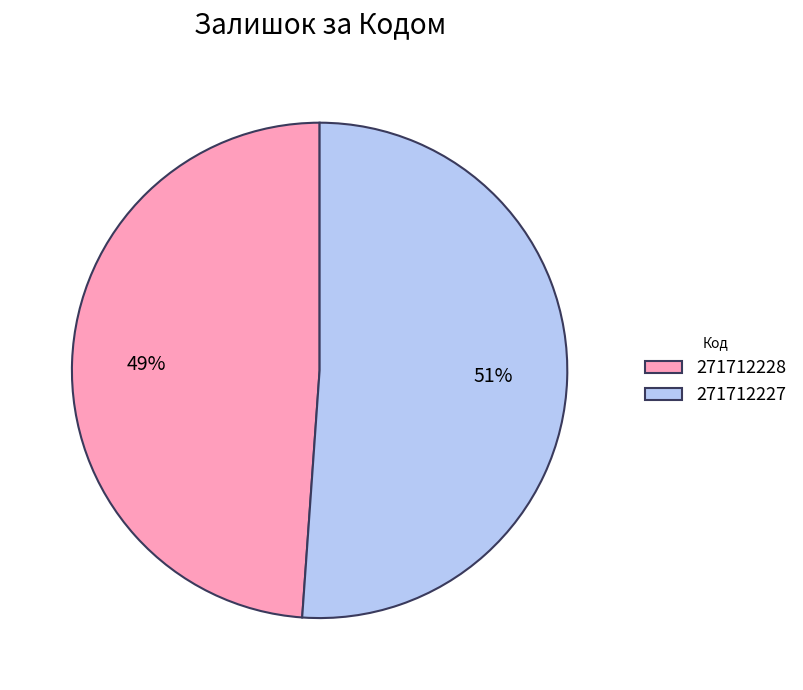

What is the largest slice in the pie chart?

271712227